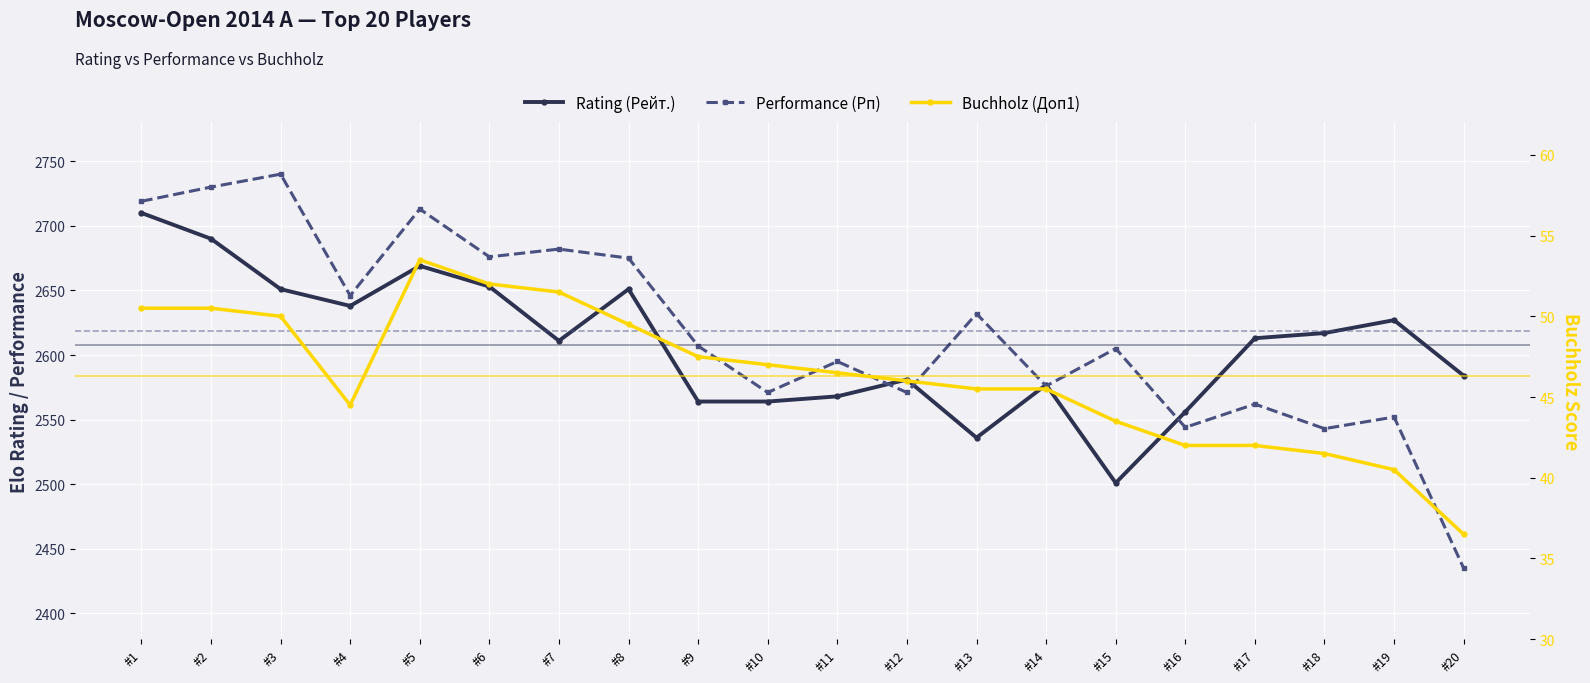

Is it true that Buchholz (Доп1) equals 45.5 at #14?

True